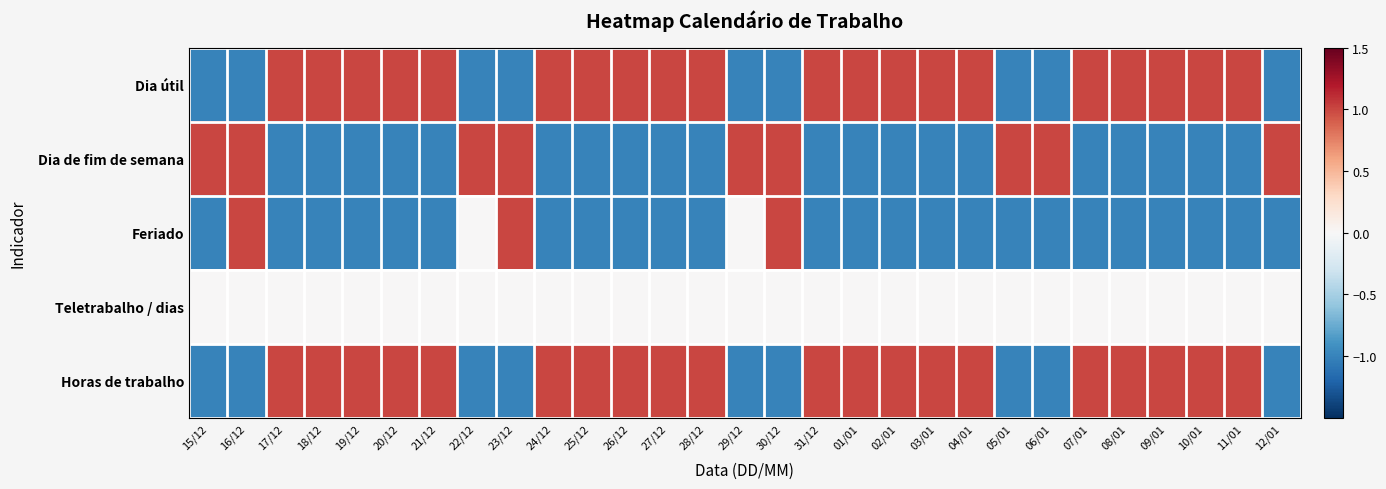

At 21/12, list the series in order from largest to smallest.

Dia útil, Horas de trabalho, Teletrabalho / dias, Dia de fim de semana, Feriado